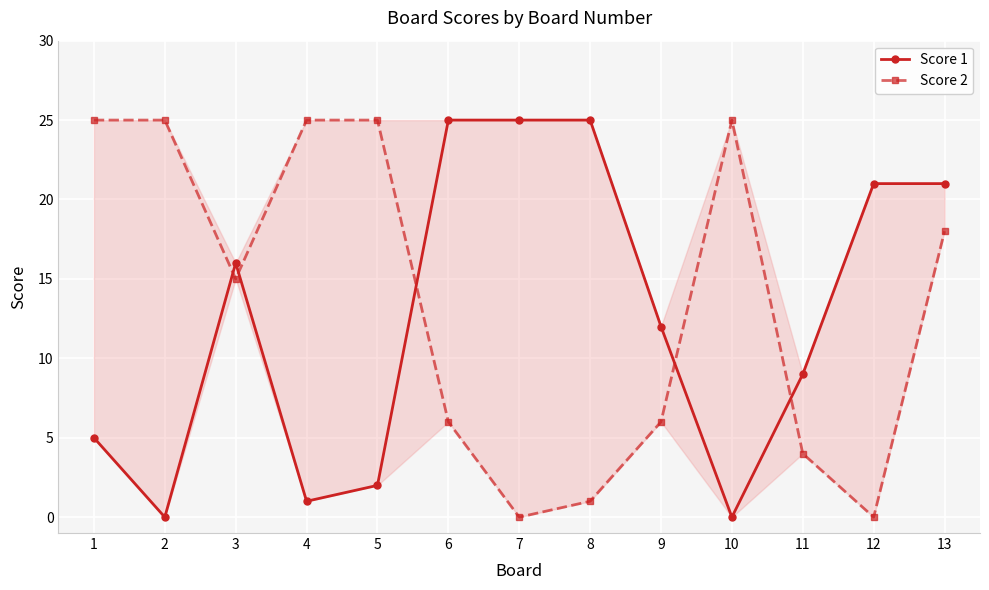

What is the difference between the maximum and second lowest values in the Score 2 series?

25